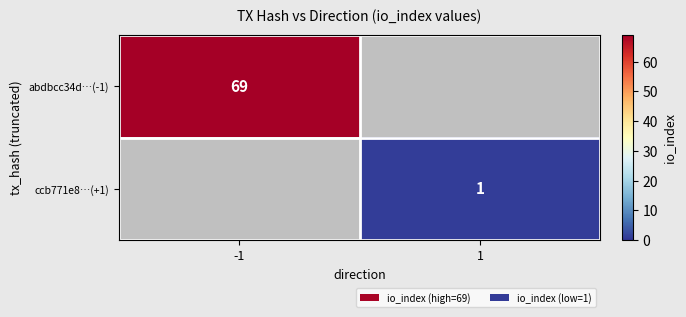

Is it true that ccb771e8…(+1) equals 2 at 1?

False